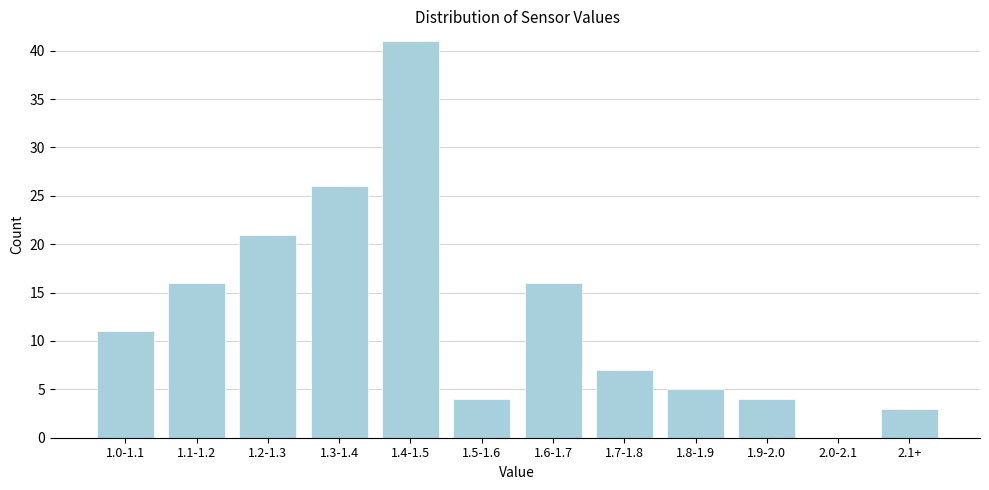

Reading right to left, list all the values displayed in this chart.

2.1+=3	2.0-2.1=0	1.9-2.0=4	1.8-1.9=5	1.7-1.8=7	1.6-1.7=16	1.5-1.6=4	1.4-1.5=41	1.3-1.4=26	1.2-1.3=21	1.1-1.2=16	1.0-1.1=11